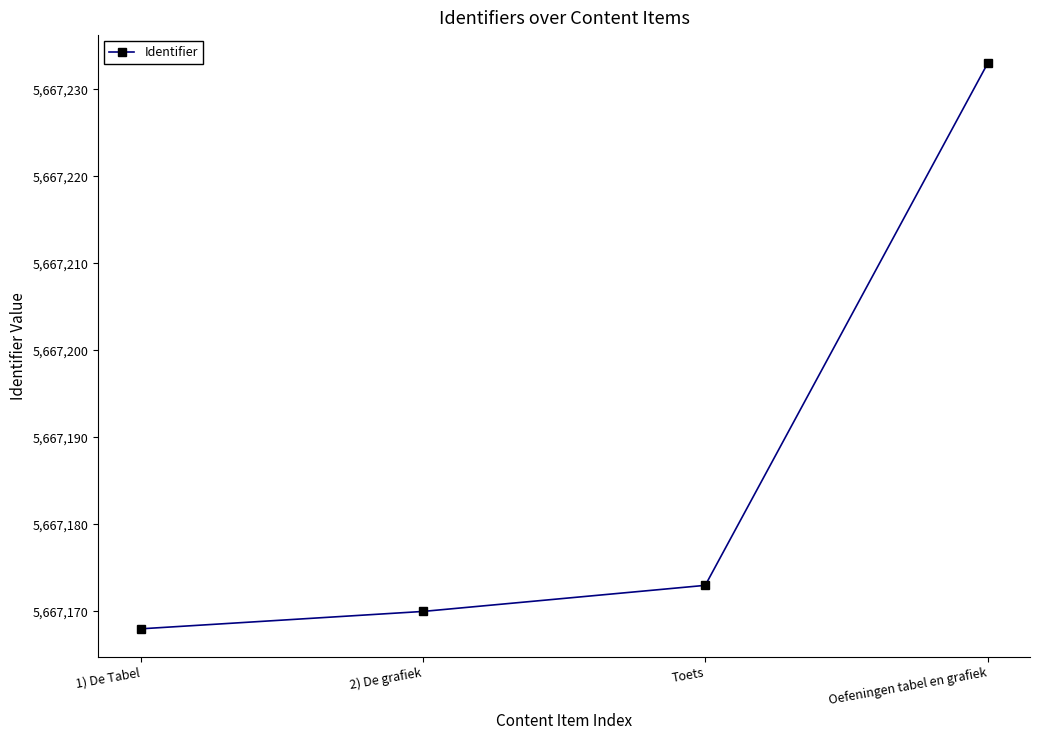

Reading left to right, extract all data points from this chart.

1) De Tabel=5667168	2) De grafiek=5667170	Toets=5667173	Oefeningen tabel en grafiek=5667233